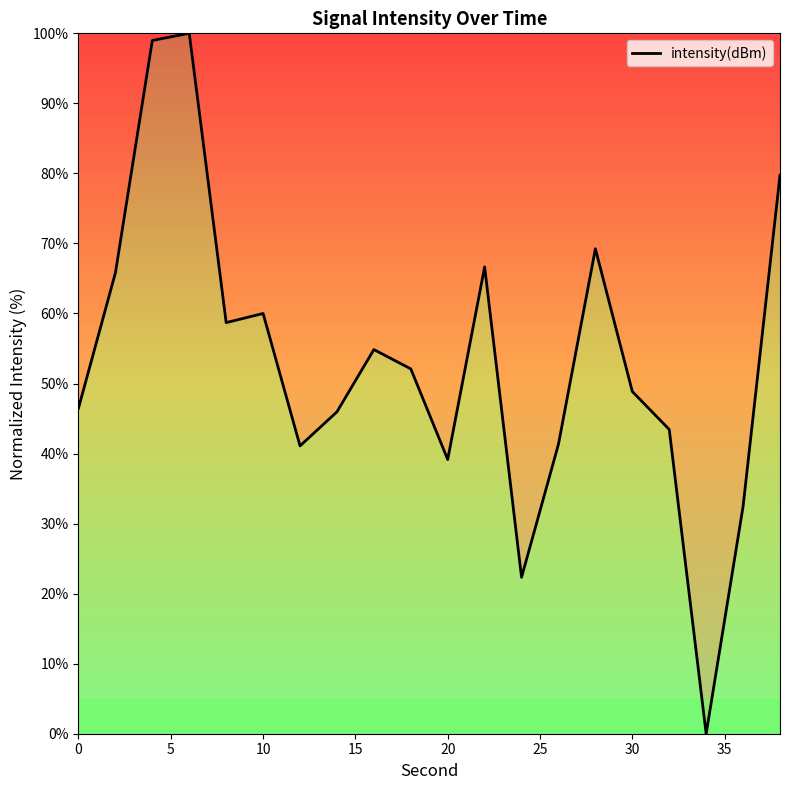

Does the chart display data point markers on the line(s)?

No